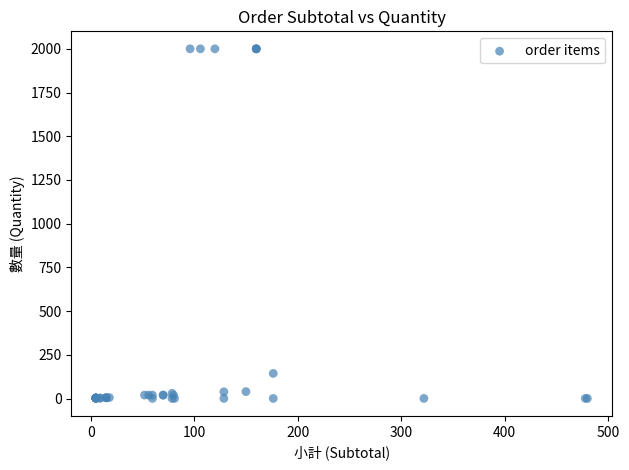

What Y value in the scatter plot is closest to 1000?

144